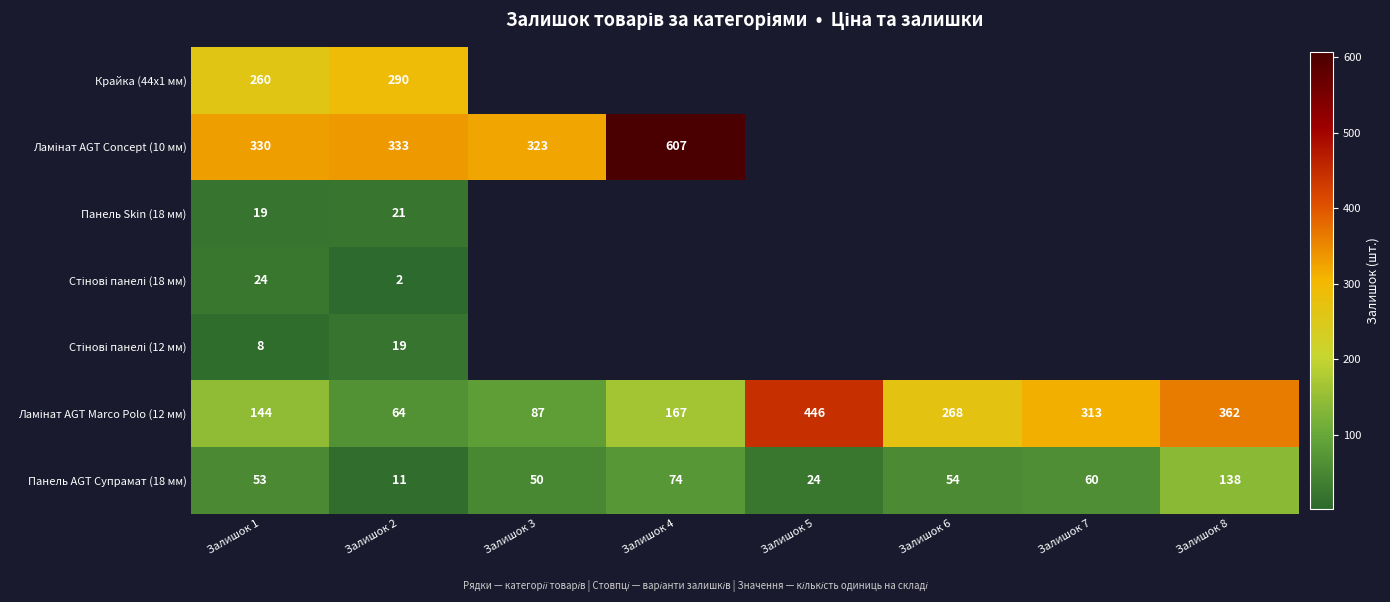

List the labels in order of Панель AGT Супрамат (18 мм) value, smallest first.

Залишок 2, Залишок 5, Залишок 3, Залишок 1, Залишок 6, Залишок 7, Залишок 4, Залишок 8